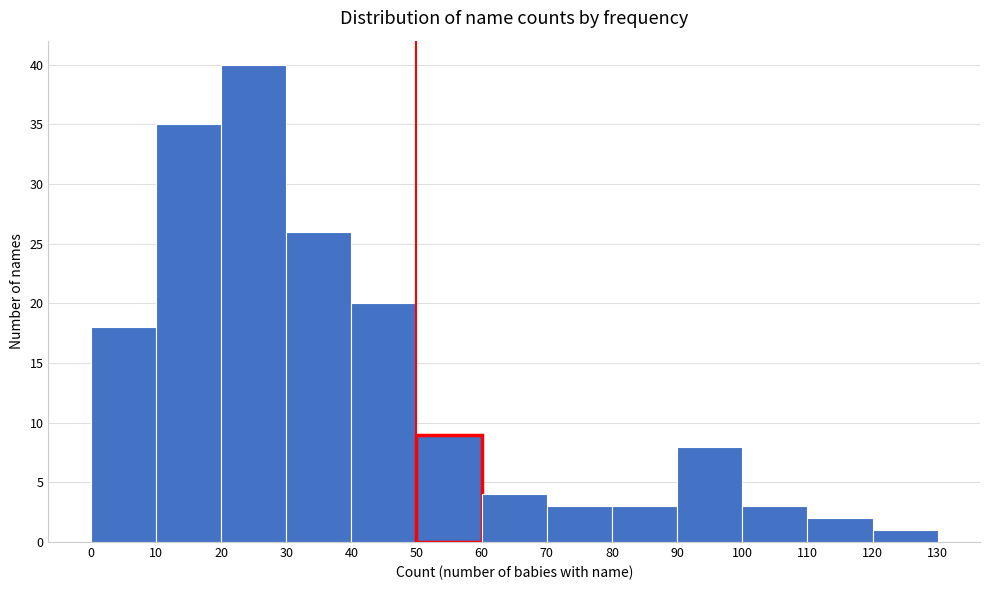

Reading left to right, transcribe this chart: for each bar, give the range it covers on the x-axis and its height. The values are not printed on the chart, so give them approximately, as read against the axis.

0 to 10: 18
10 to 20: 35
20 to 30: 40
30 to 40: 26
40 to 50: 20
50 to 60: 9
60 to 70: 4
70 to 80: 3
80 to 90: 3
90 to 100: 8
100 to 110: 3
110 to 120: 2
120 to 130: 1